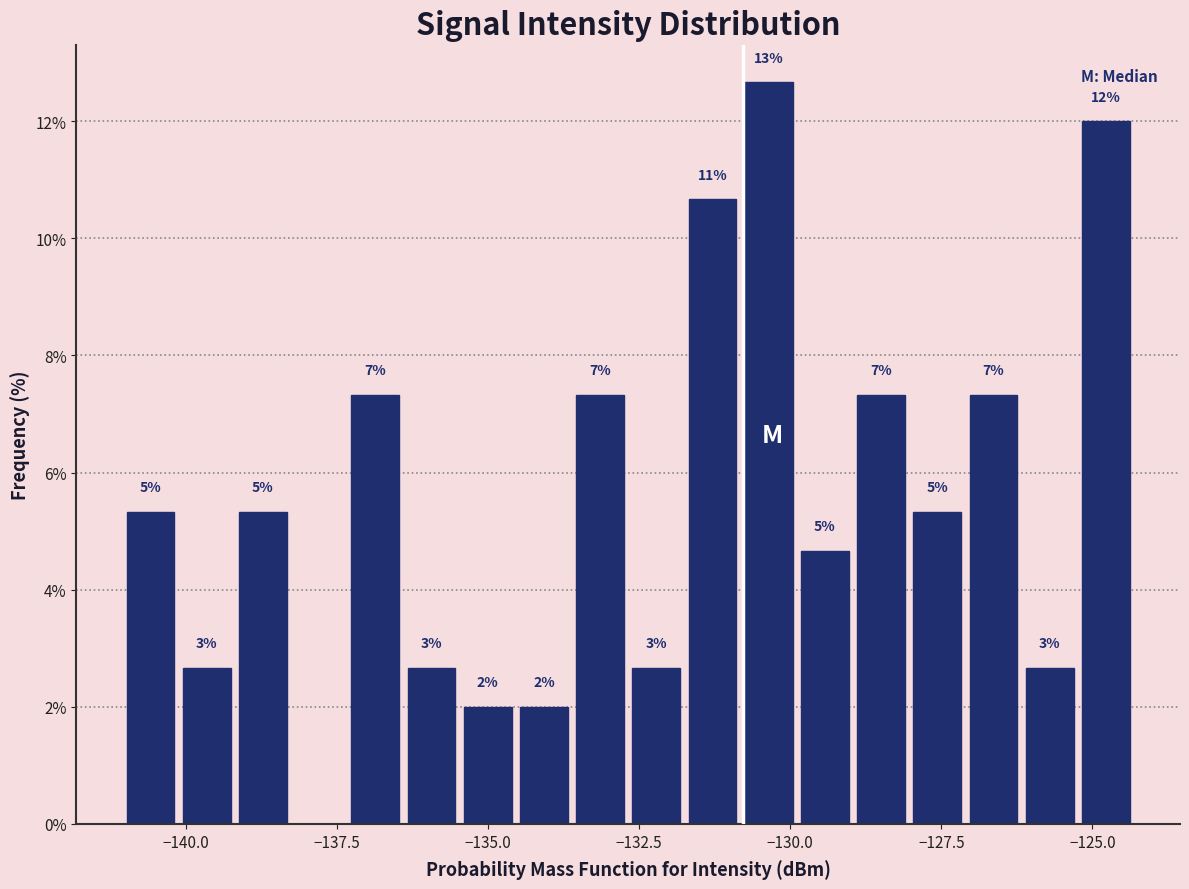

Around what value on the x-axis is the tallest bar? Give the approximate position of its centre, as read against the axis.

-130.5